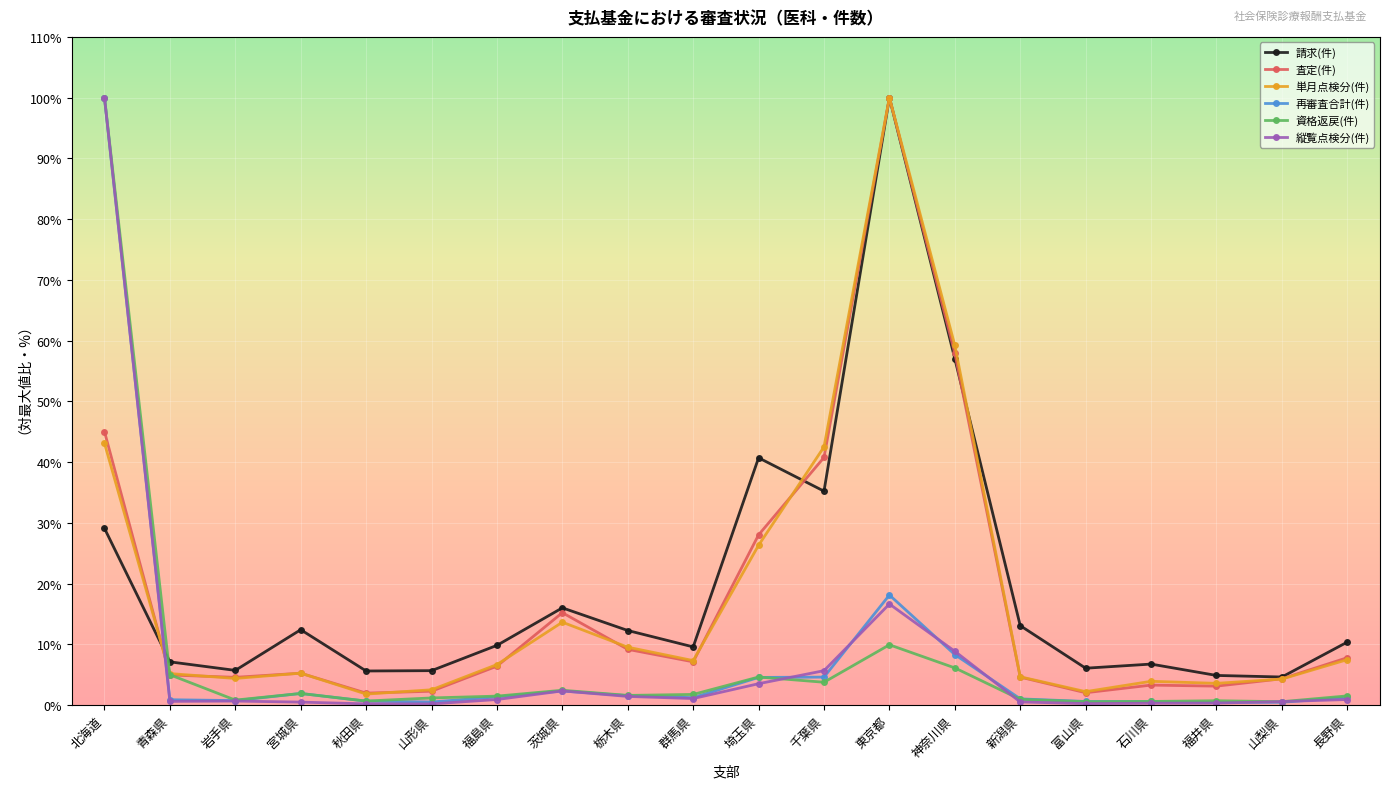

Between 北海道 and 山梨県, which series saw the biggest shift?

再審査合計(件)